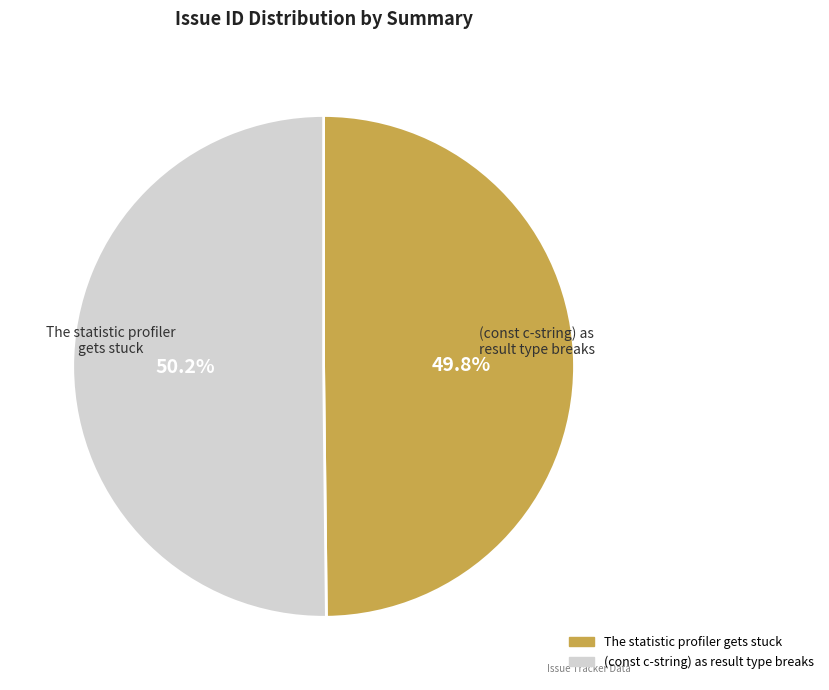

How many segments does this pie chart have?

2